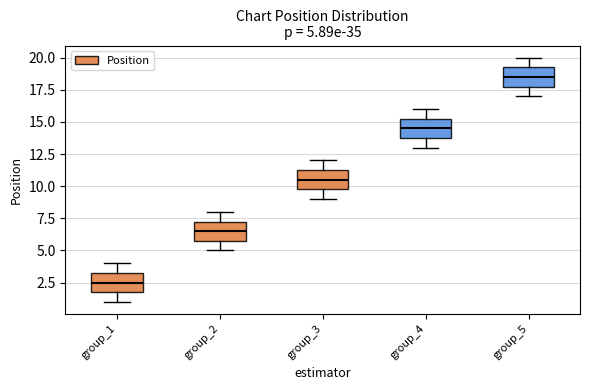

Which box has the highest median line?

group_5